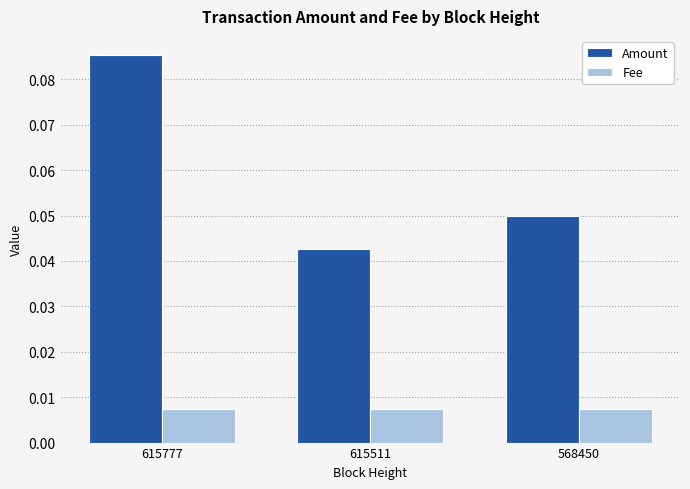

At which category is the sum across all series the highest?

615777